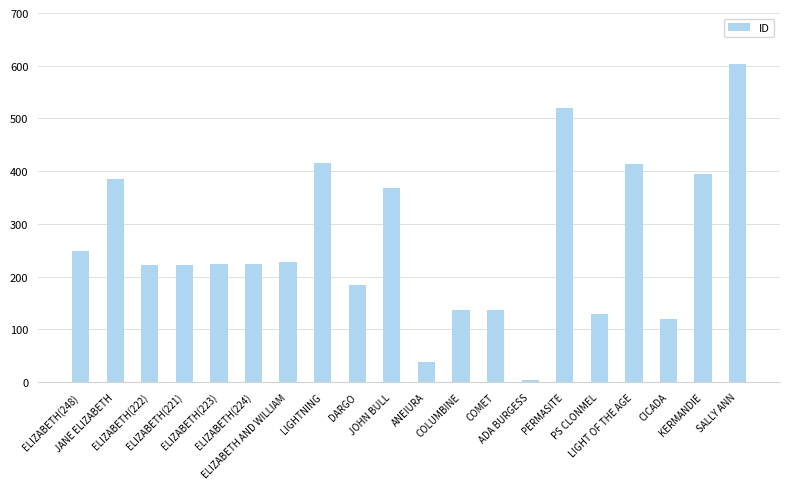

At which category does the chart reach its minimum across all series?

ADA BURGESS